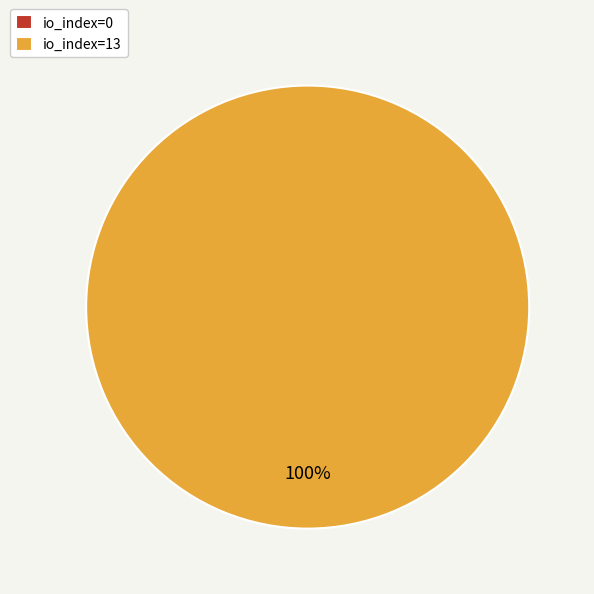

Is it true that io_index=13 is 99% of the pie?

False